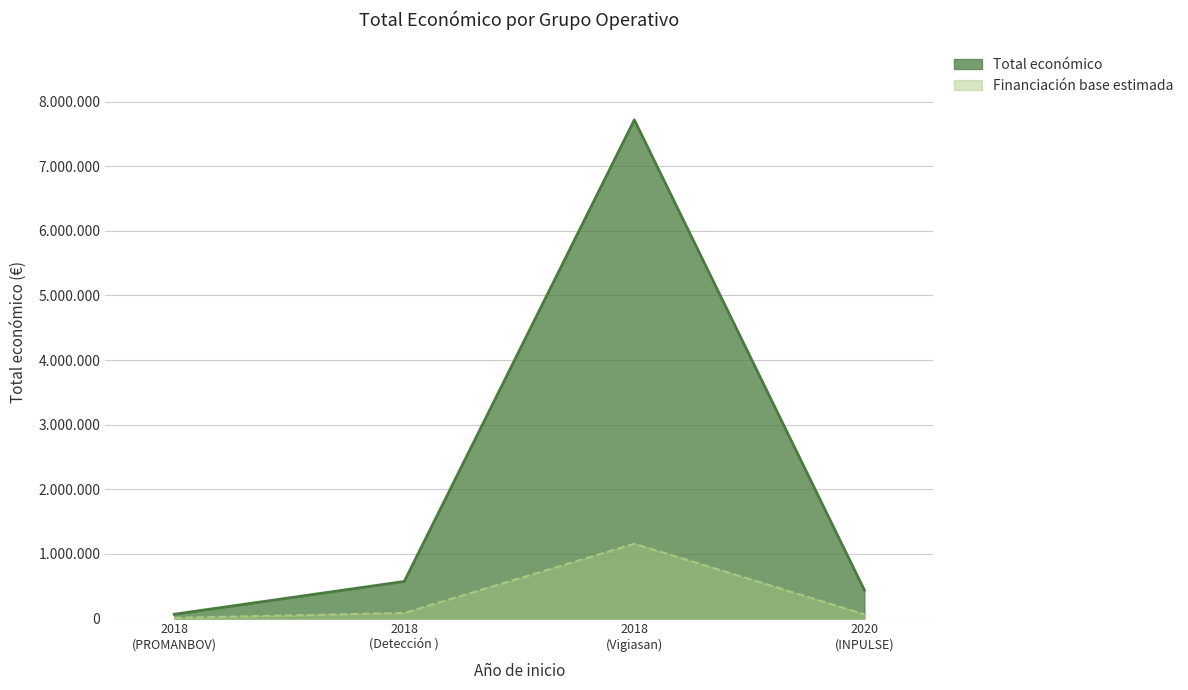

The value at 2018 is 13629409. True or false?

False